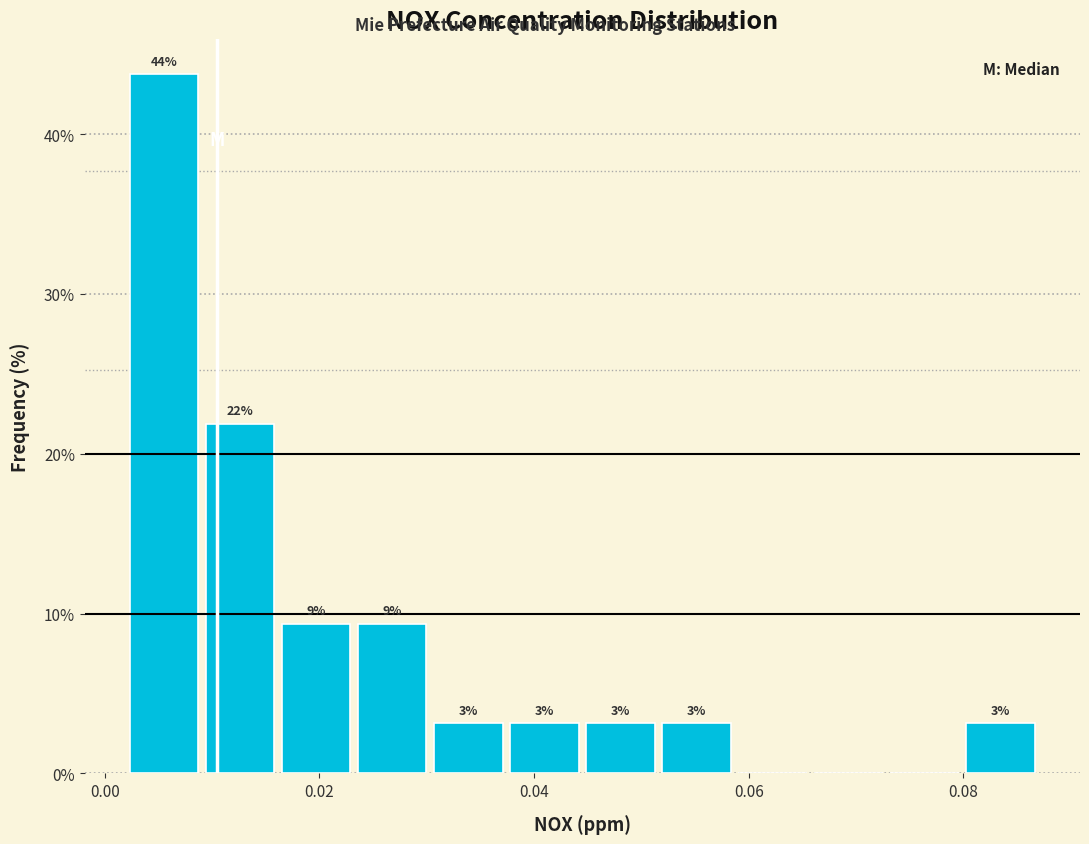

Around what value on the x-axis is the tallest bar? Give the approximate position of its centre, as read against the axis.

0.006